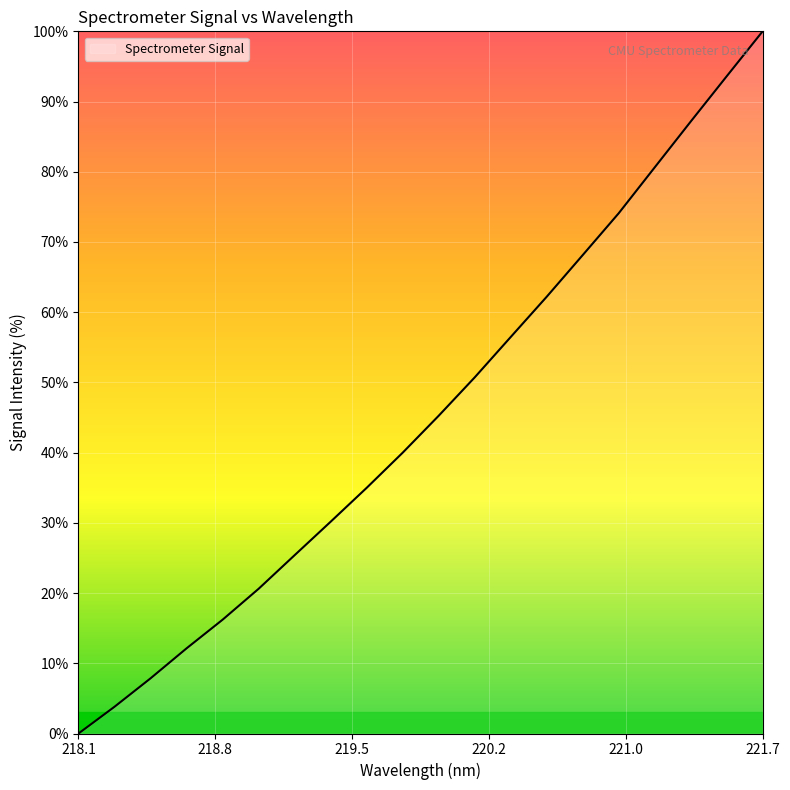

What is the greatest value displayed?

100.0